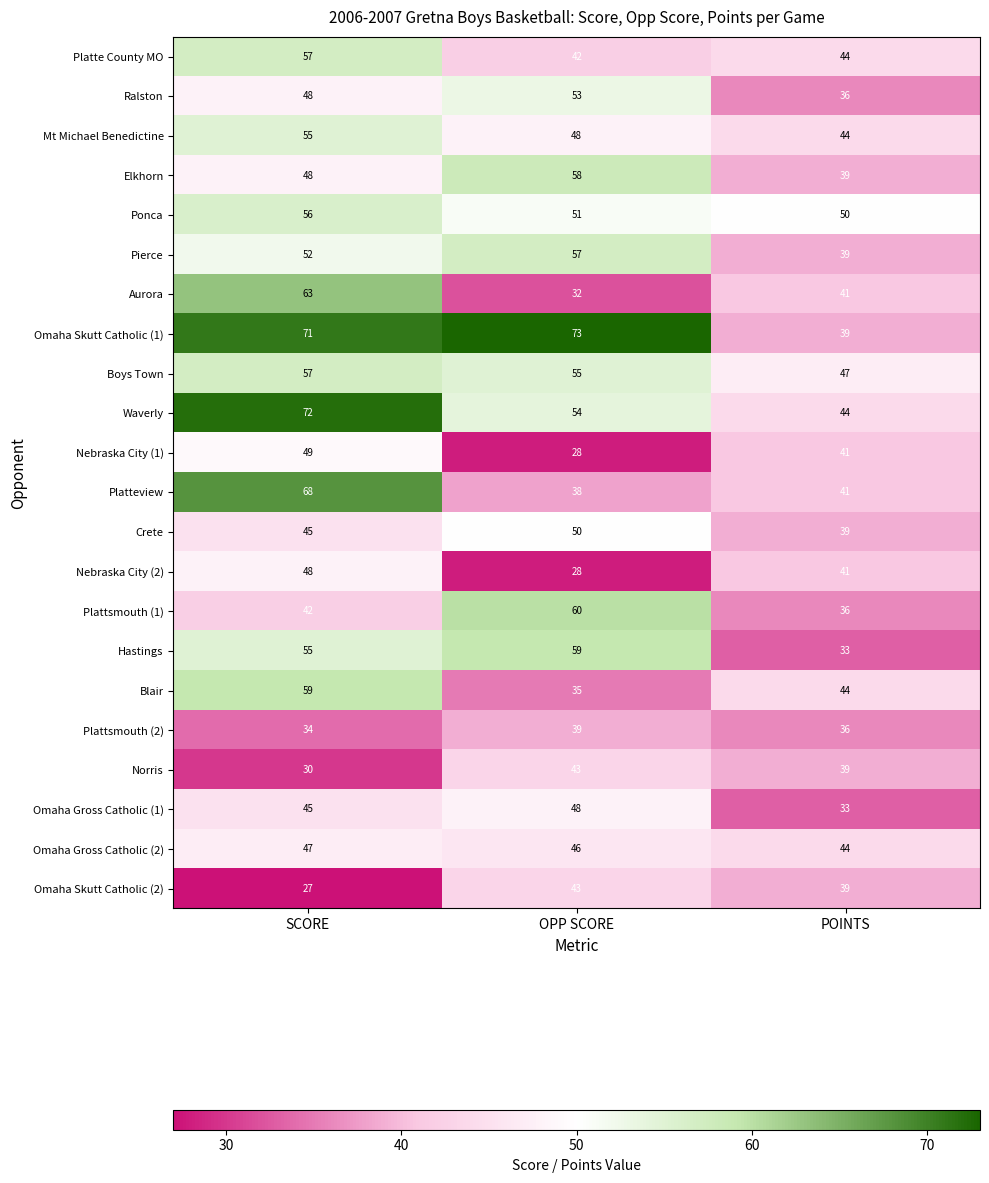

At which label is Nebraska City (2) closest to 38?

POINTS